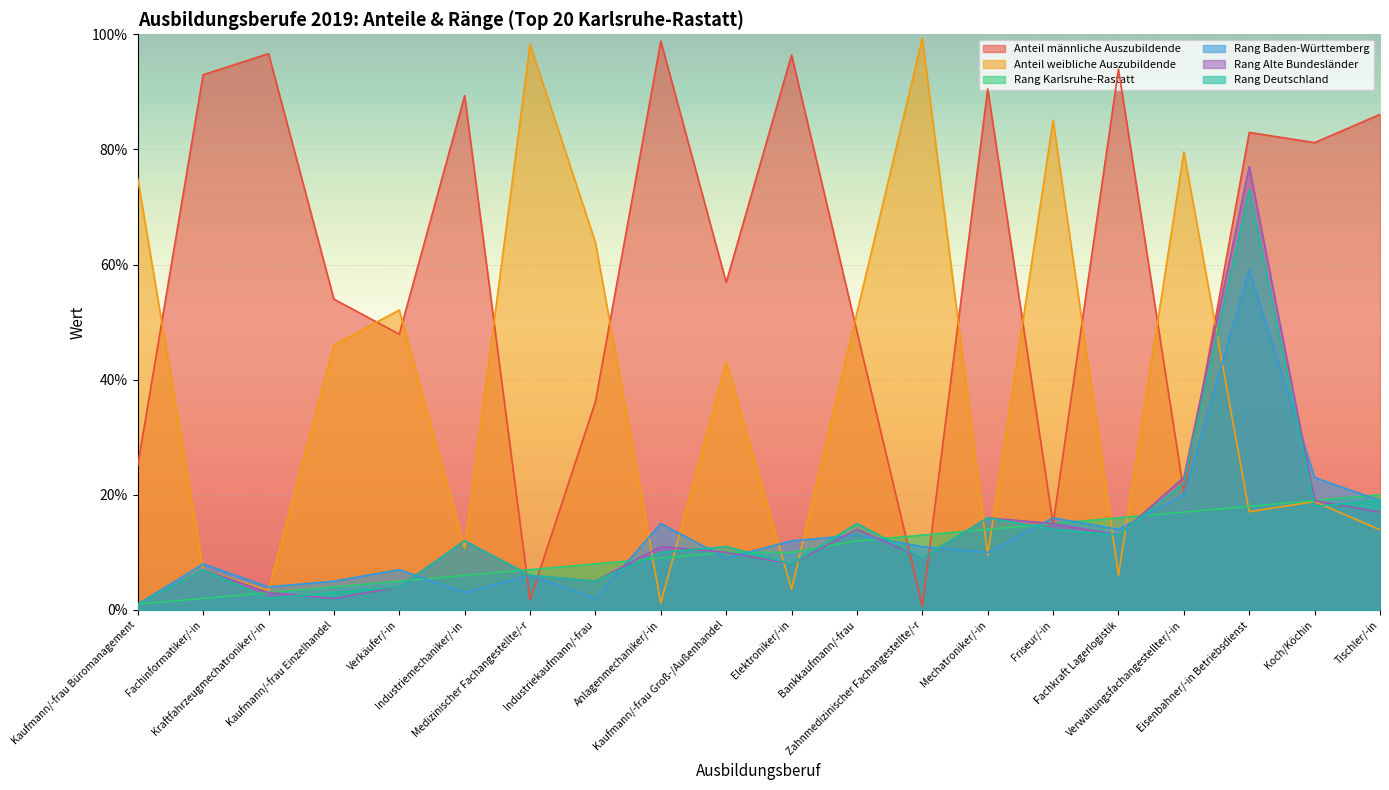

How many lines are shown in the chart?

6